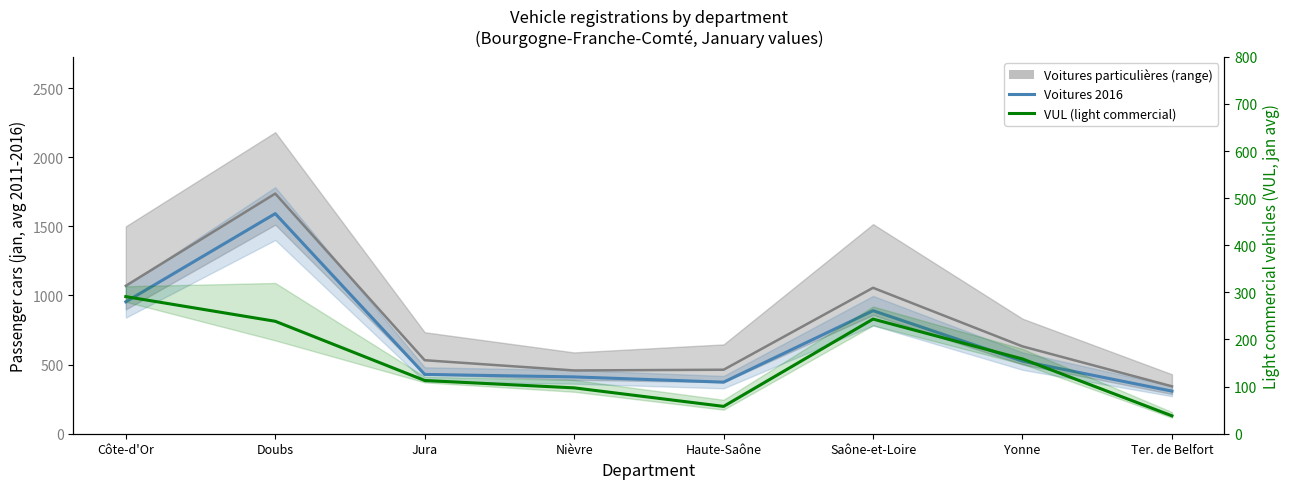

What value does the Voitures 2016 series have at Jura?

429.0